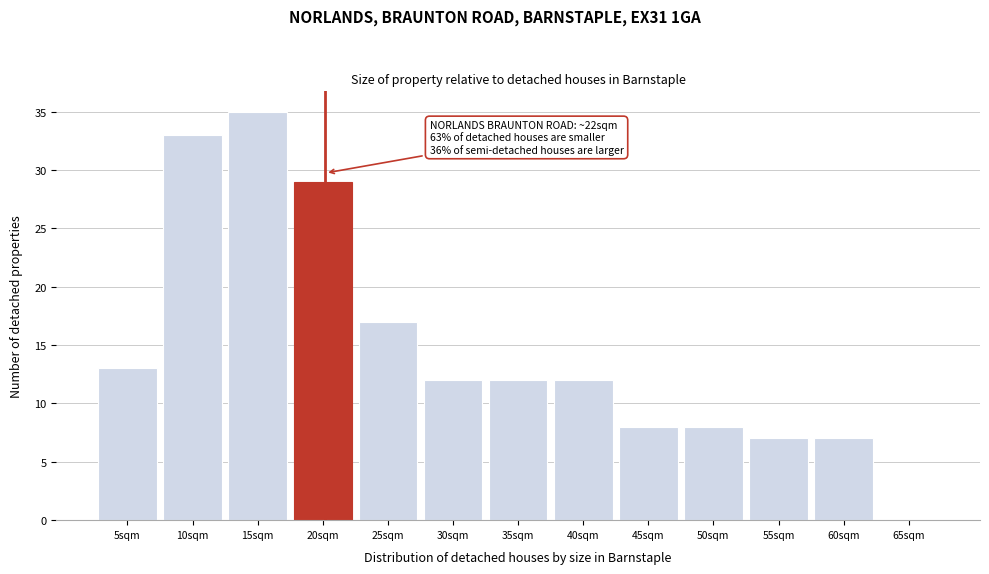

Reading right to left, what are all the values shown in this chart?

65sqm=0	60sqm=7	55sqm=7	50sqm=8	45sqm=8	40sqm=12	35sqm=12	30sqm=12	25sqm=17	20sqm=29	15sqm=35	10sqm=33	5sqm=13